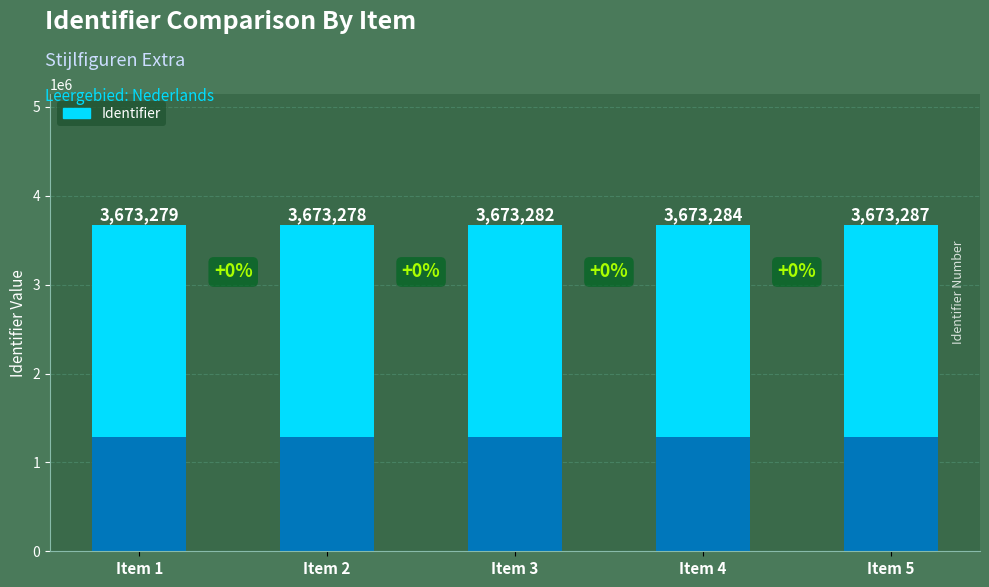

Which category has the highest value across all series?

Item 5